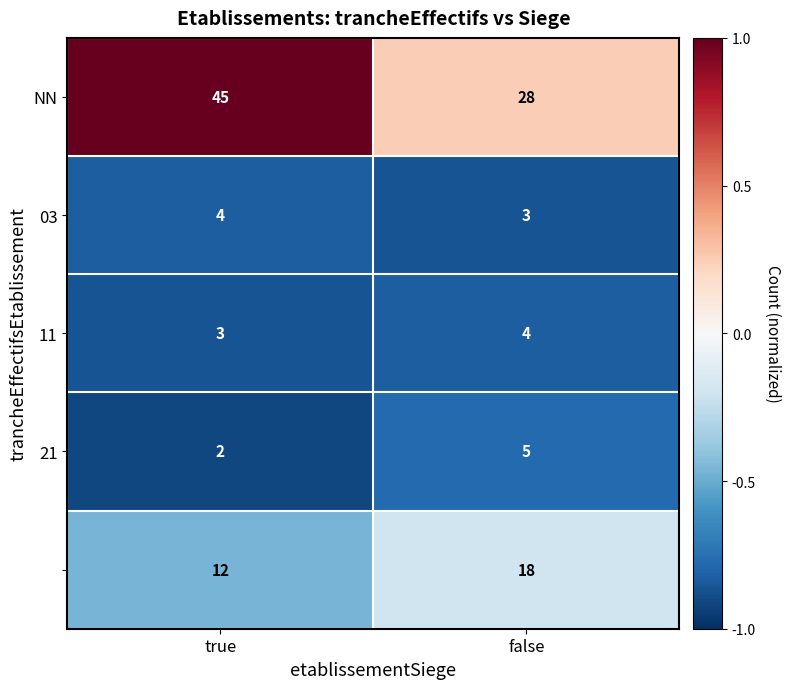

What is the difference between the highest and lowest values at false?

25